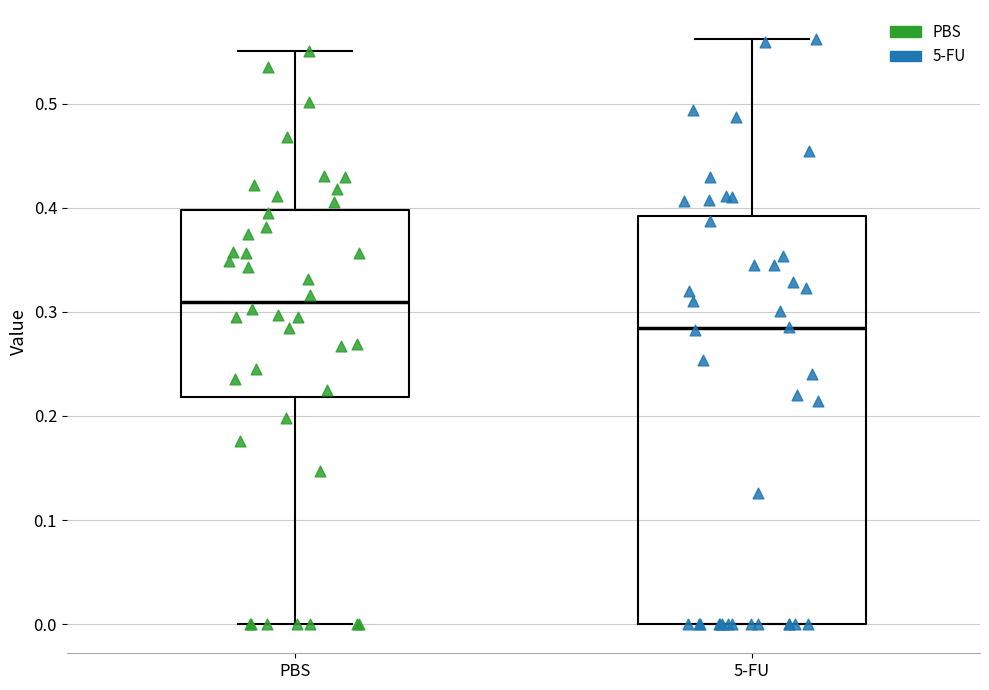

Where does the median line of the box for 5-FU sit on the y-axis? The values are not printed on the chart, so give them approximately, as read against the axis.

0.28